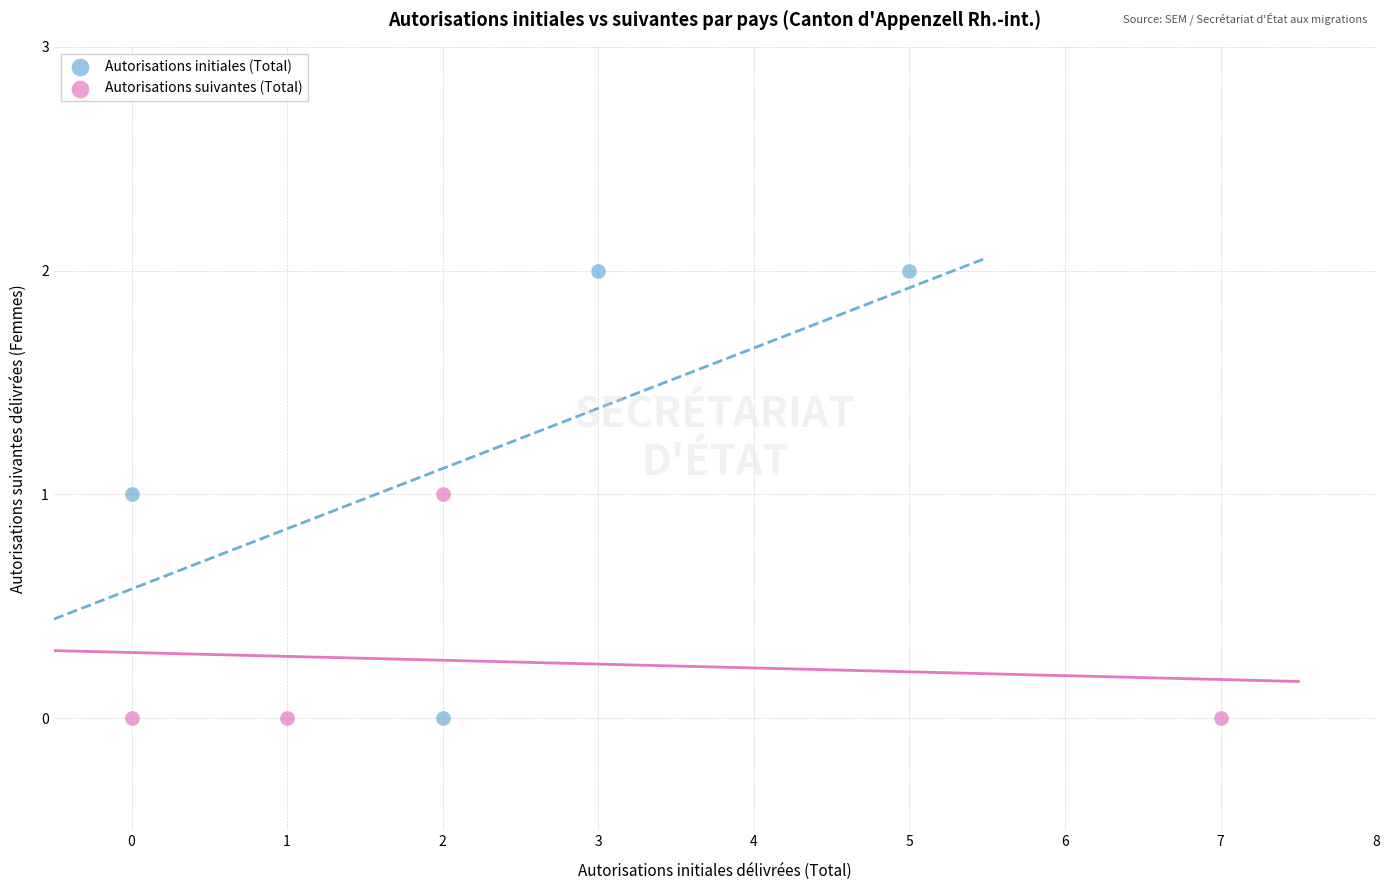

Which series reaches the maximum Y coordinate?

Autorisations initiales (Total)